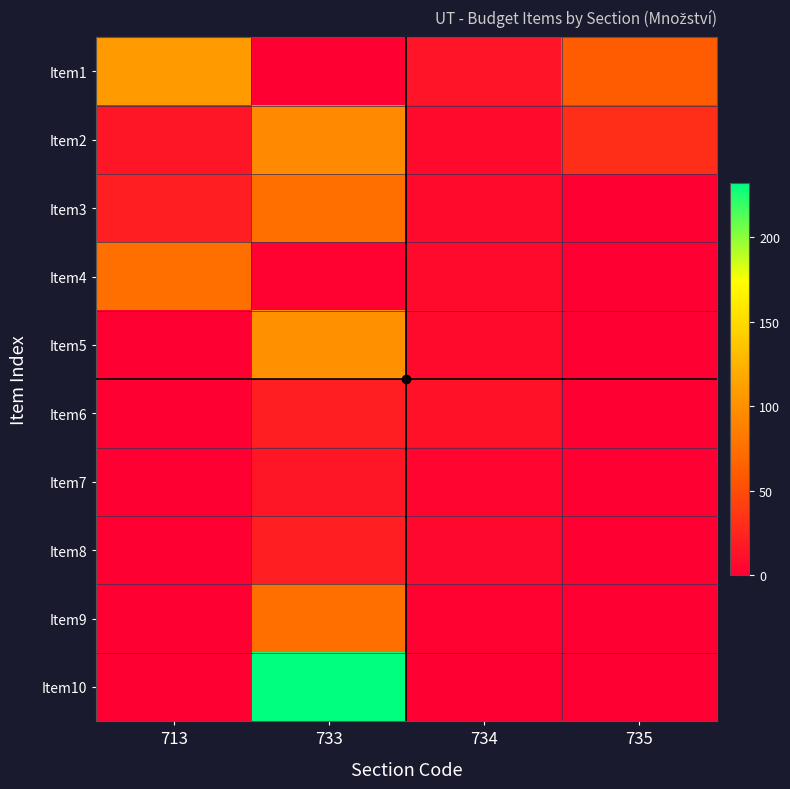

Reading left to right, what are all the values shown in this chart?

Item1: 713=107.8	733=0.0	734=14.0	735=60.0
Item2: 713=15.0	733=95.0	734=7.0	735=30.0
Item3: 713=20.0	733=75.0	734=7.0	735=0.0
Item4: 713=75.0	733=2.0	734=7.0	735=0.0
Item5: 713=0.0	733=100.0	734=7.0	735=0.0
Item6: 713=0.0	733=20.0	734=12.0	735=0.0
Item7: 713=0.0	733=15.0	734=4.0	735=0.0
Item8: 713=0.0	733=20.0	734=6.0	735=0.0
Item9: 713=0.0	733=75.0	734=2.0	735=0.0
Item10: 713=0.0	733=232.0	734=0.0	735=0.0